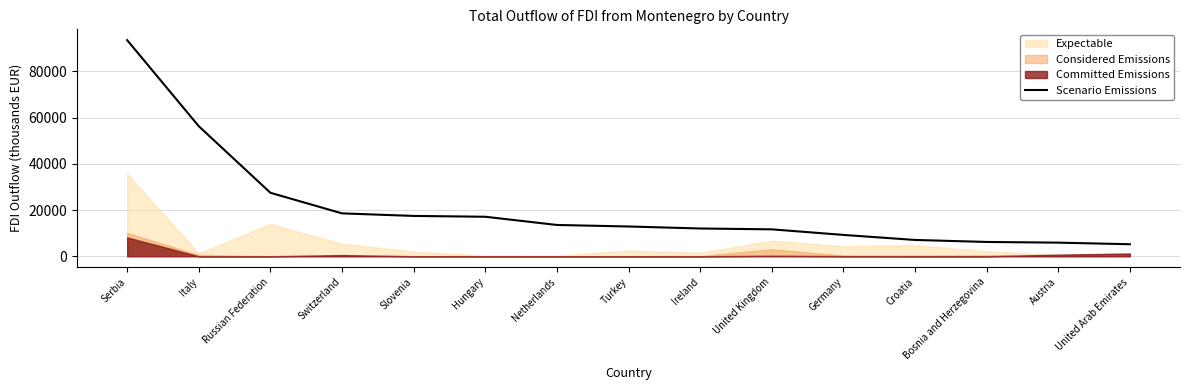

Reading left to right, list all the values displayed in this chart.

93561.2	56294.4	27472.8	18559.8	17451.6	17096.4	13541.2	12881.3	12014.9	11645.3	9233.2	7054.5	6185.7	5889.1	5191.4